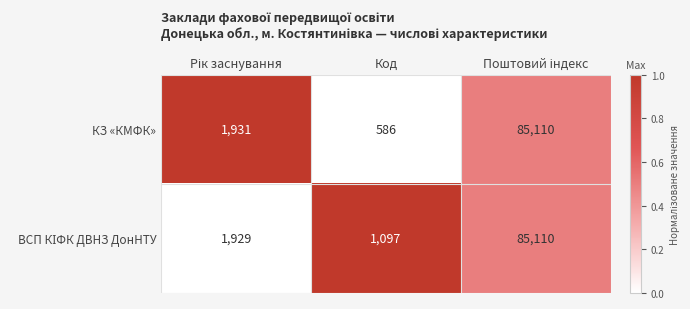

What is the total value across all series at Код?

1683